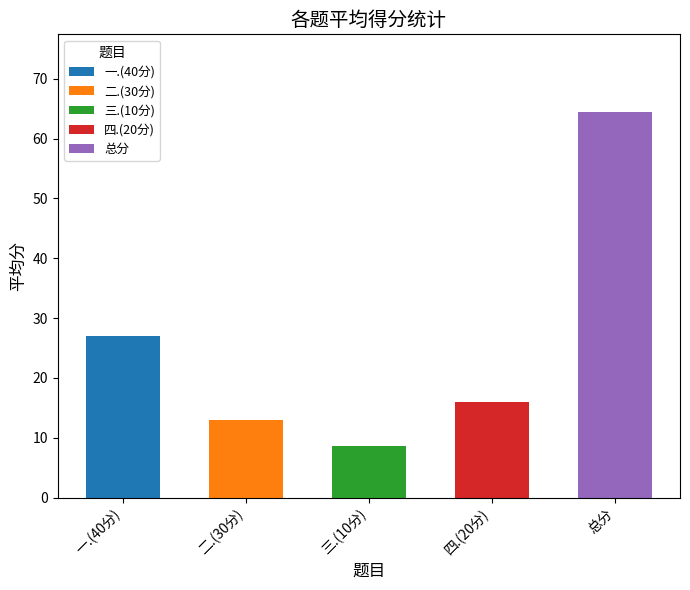

What is the average value?

25.8